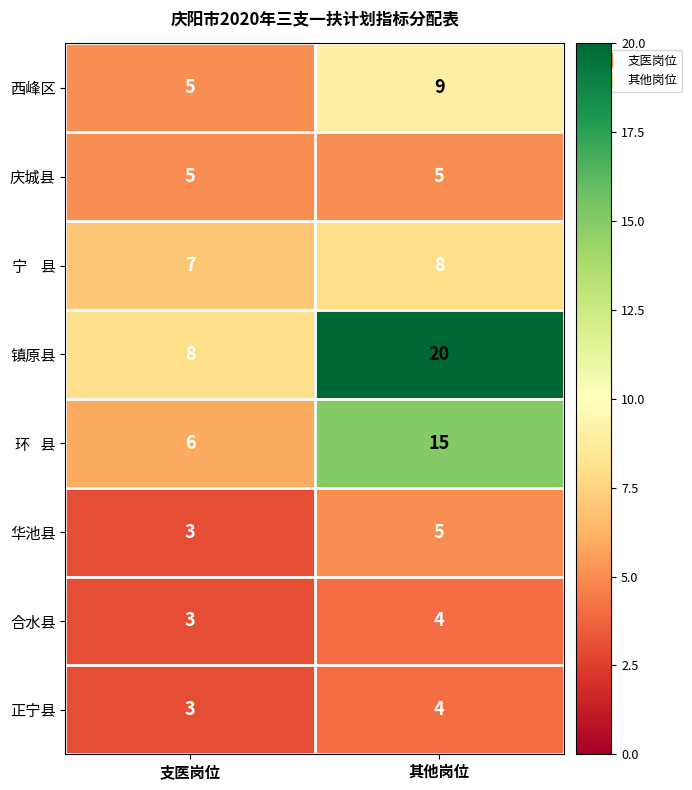

The 华池县 series shows 5 at 其他岗位. True or false?

True